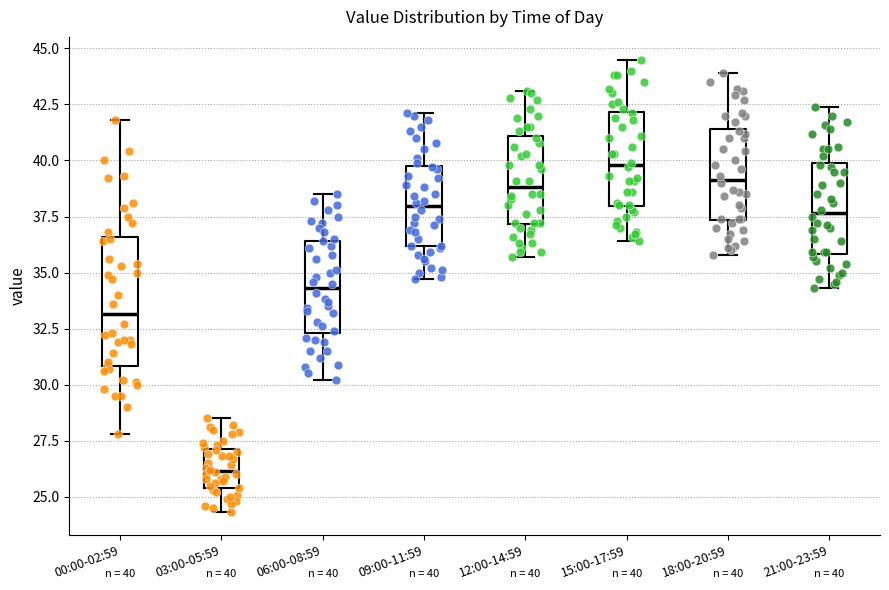

Which box is the tallest, from its lower edge to its upper edge?

00:00-02:59